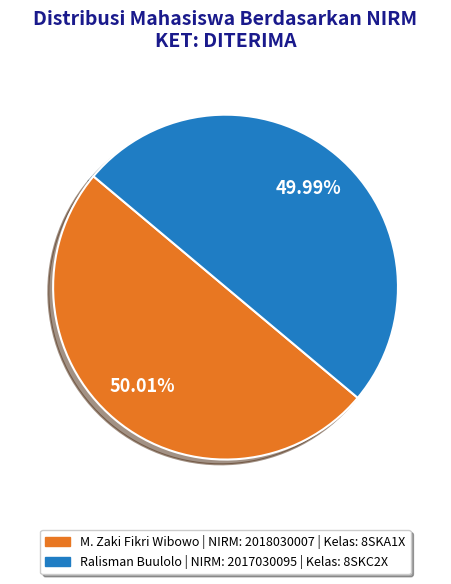

Does any single category account for the majority?

Yes